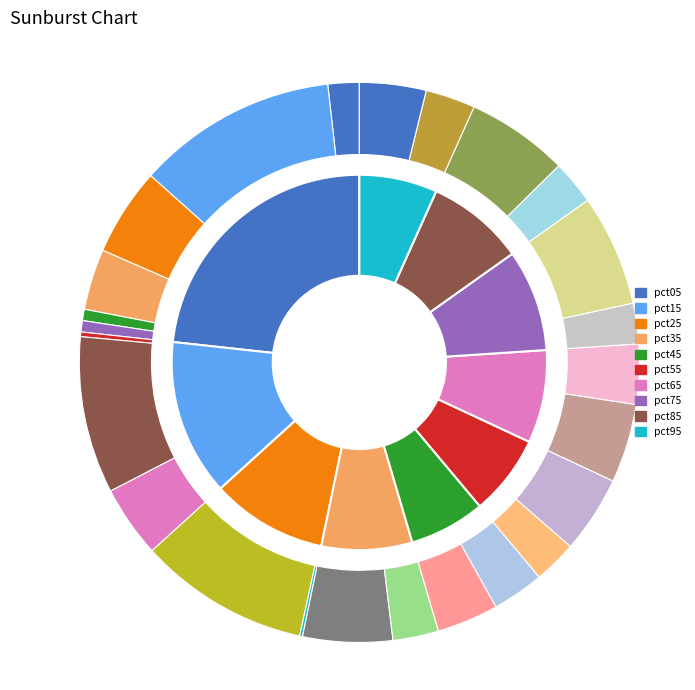

Which category has the biggest portion of the pie?

pct05